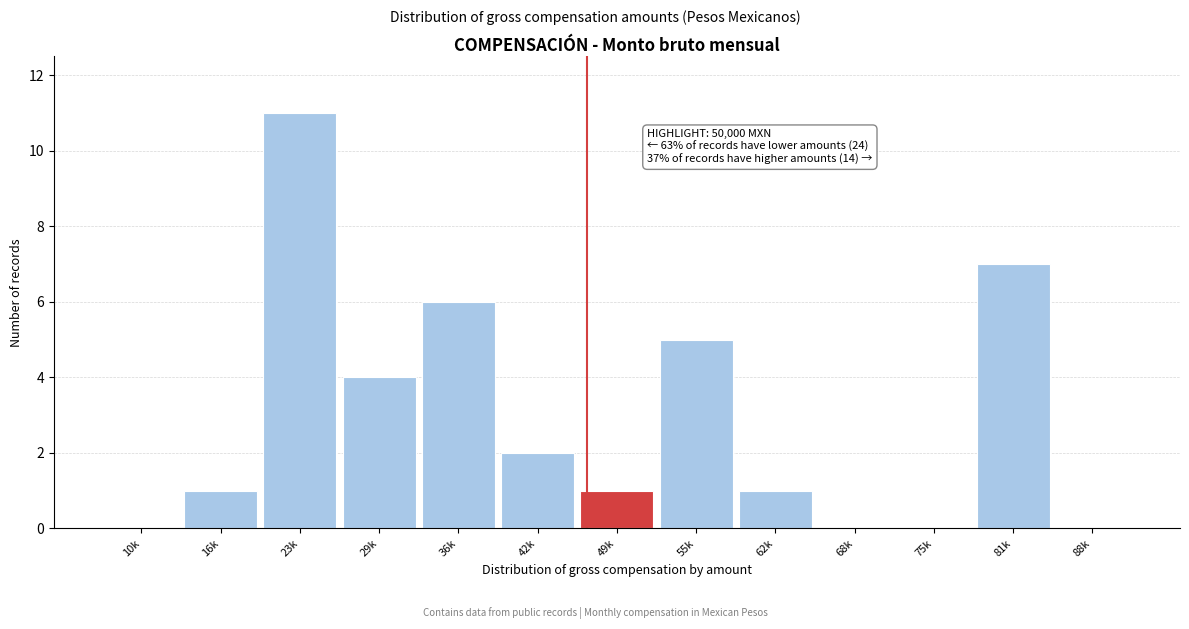

Reading left to right, extract all data points from this chart.

10k=0	16k=1	23k=11	29k=4	36k=6	42k=2	49k=1	55k=5	62k=1	68k=0	75k=0	81k=7	88k=0